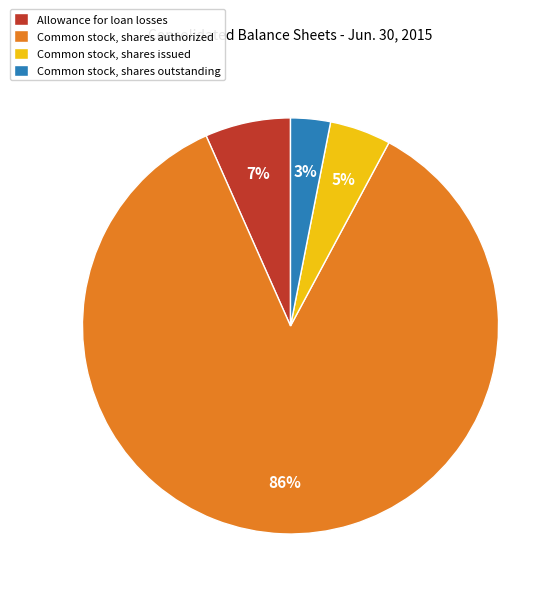

To the nearest percent, what percentage of the pie is Common stock, shares outstanding?

3%